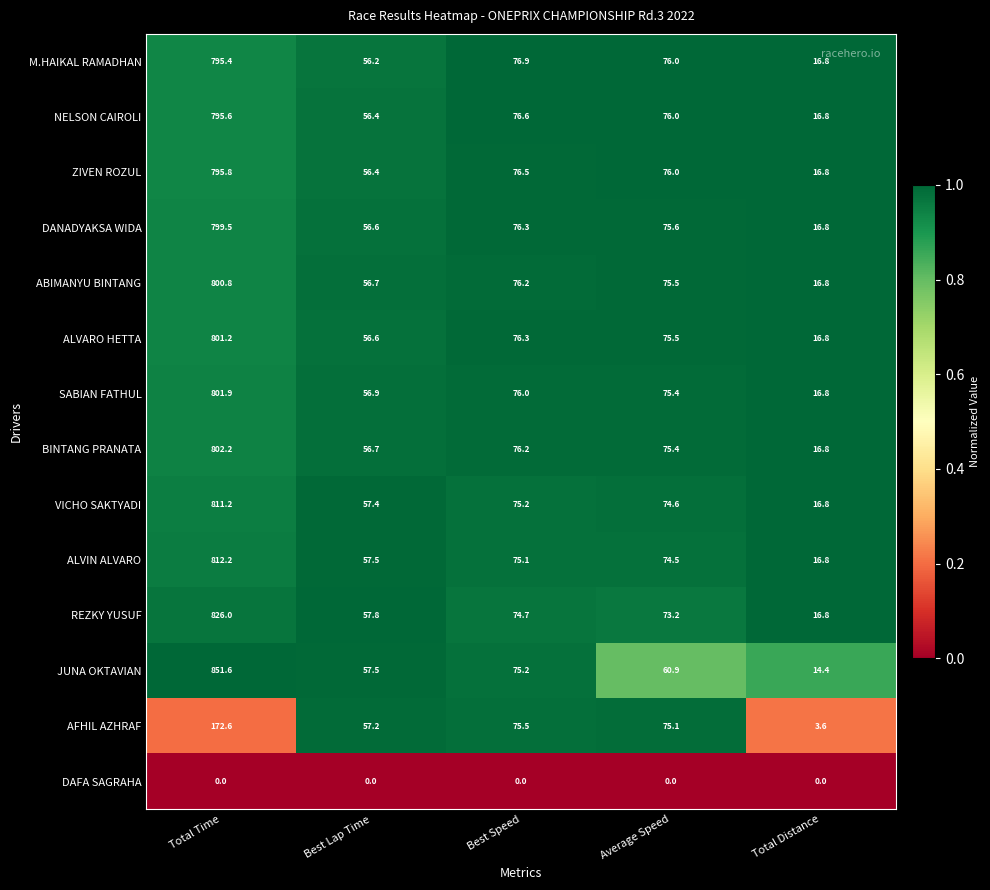

What is the total value across all series at Average Speed?

963.7